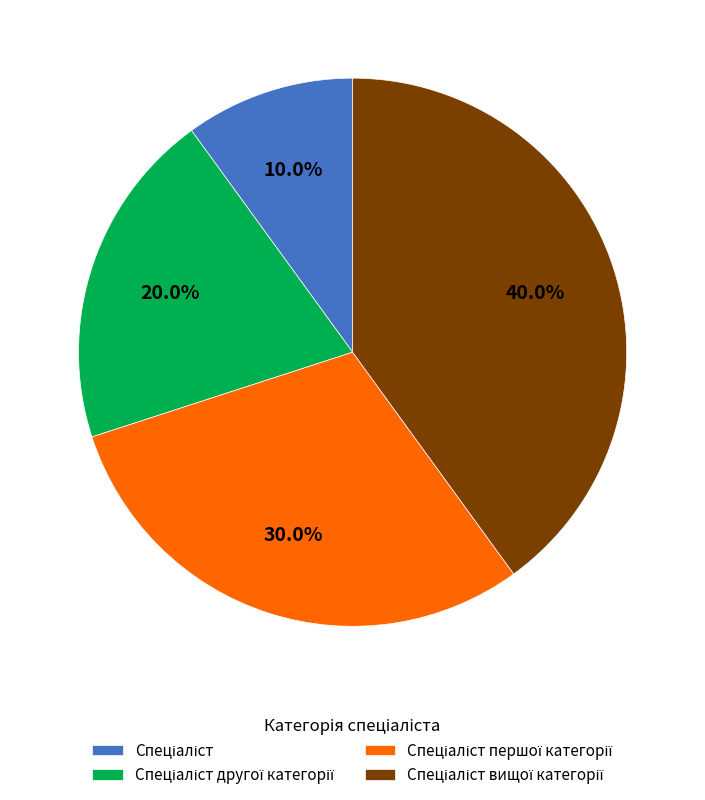

Is there a majority slice in this chart?

No